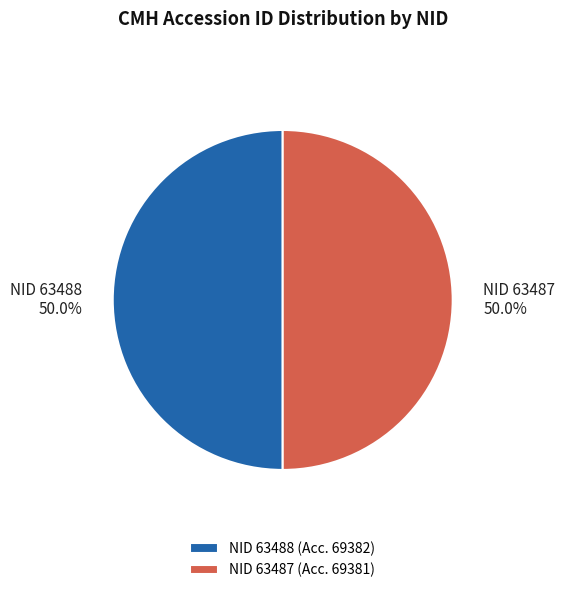

To the nearest percent, what is the average slice percentage?

50%